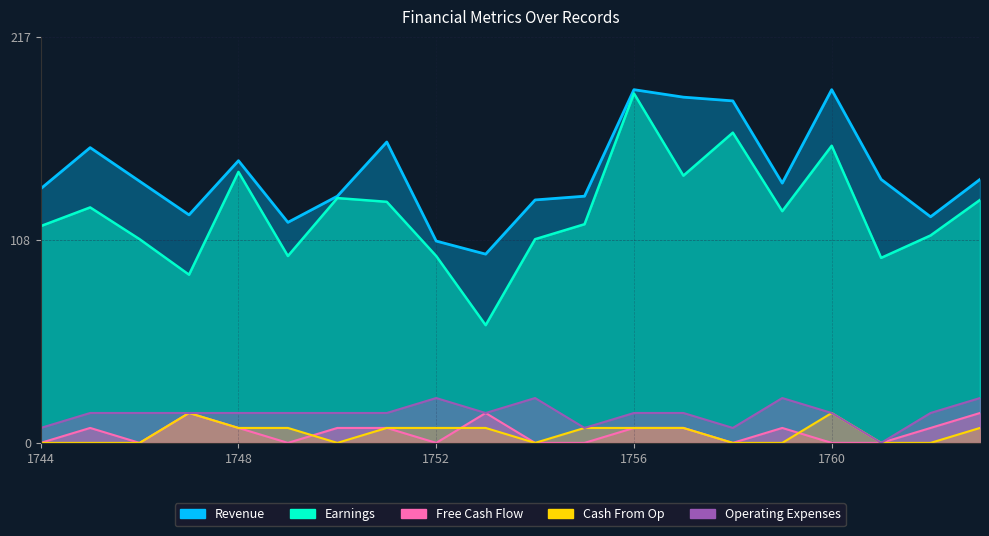

Count the number of data series in this chart.

5